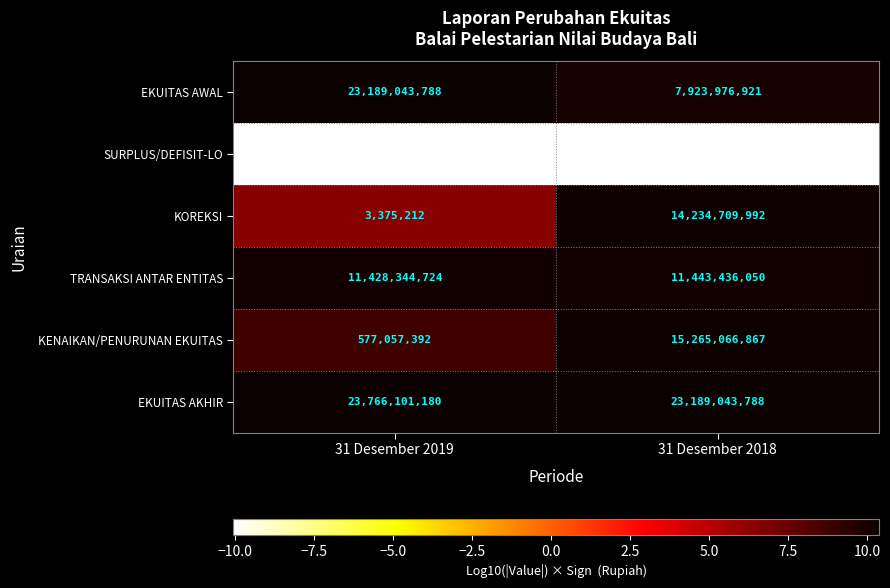

Where is KENAIKAN/PENURUNAN EKUITAS nearest to the value 7921062129?

31 Desember 2019